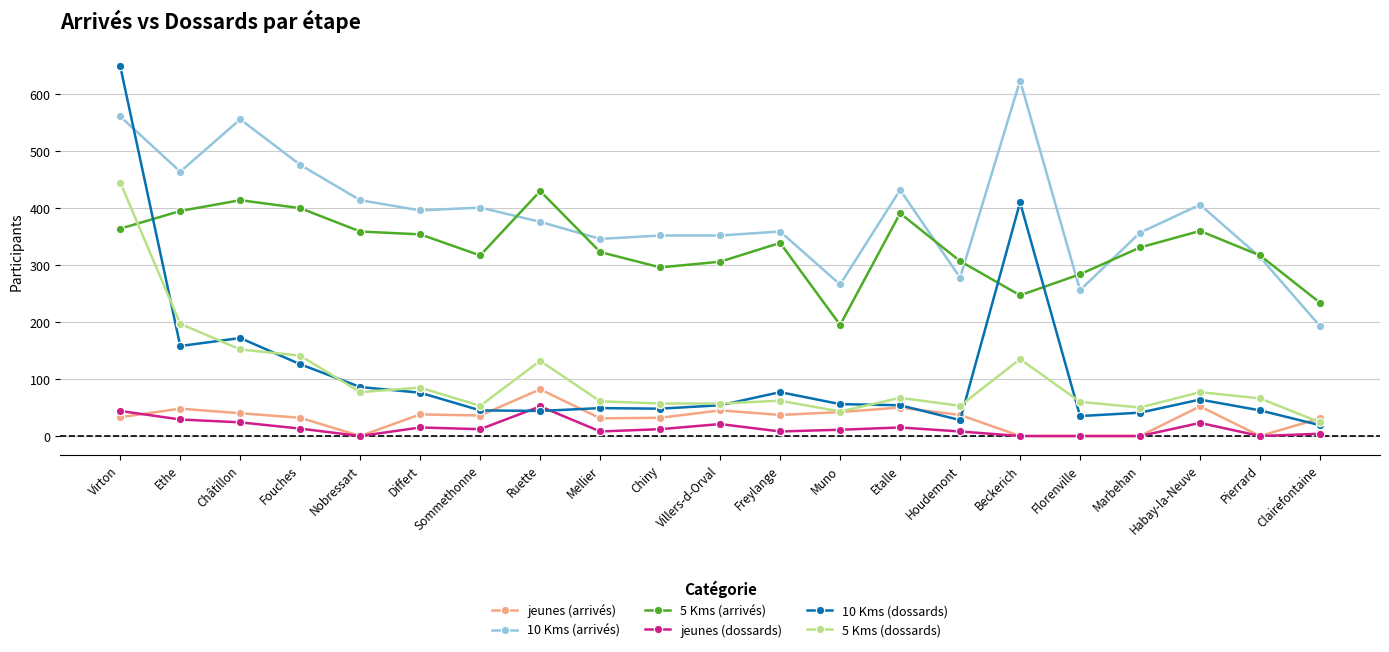

Which series has the largest total across all categories?

10 Kms (arrivés)